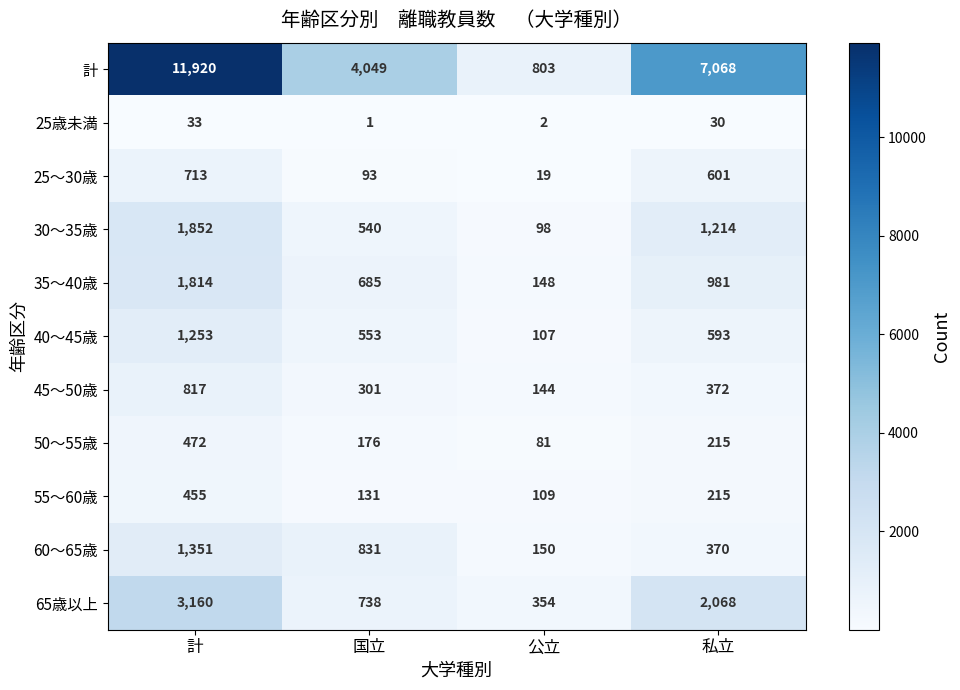

At which category is the sum across all series the highest?

計